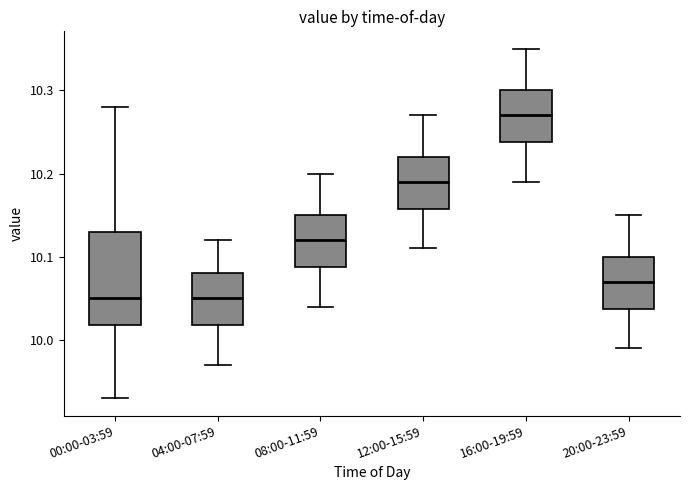

Where does the lower whisker of the box for 20:00-23:59 end on the y-axis? The values are not printed on the chart, so give them approximately, as read against the axis.

9.99